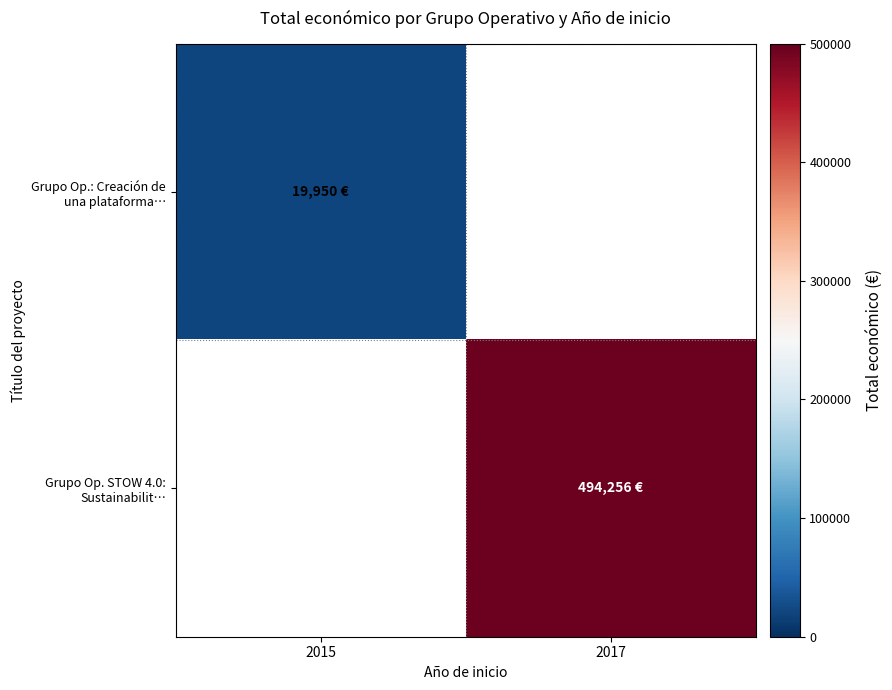

How many positive values does the Grupo Op.: Creación de una plataforma… series have?

1